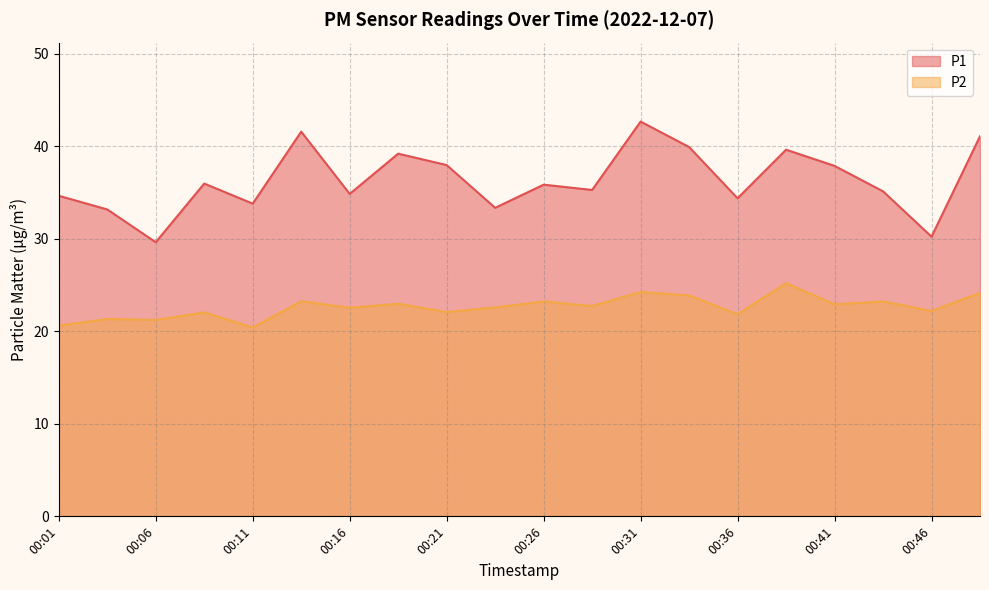

Which has a higher value, 00:33 or 00:06?

00:33